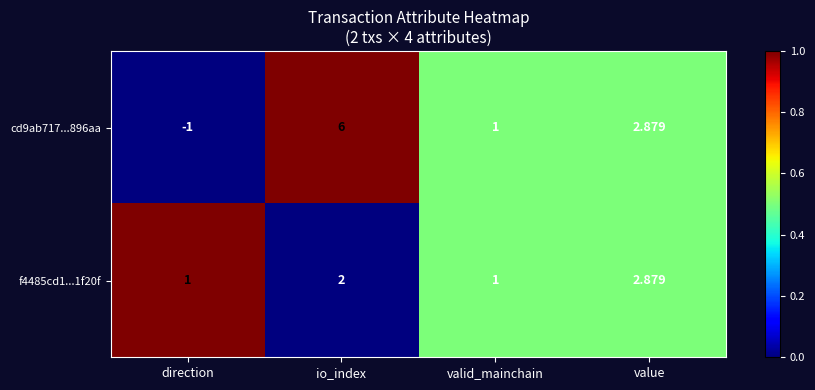

List the series in order of their peak value, lowest first.

f4485cd1...1f20f, cd9ab717...896aa